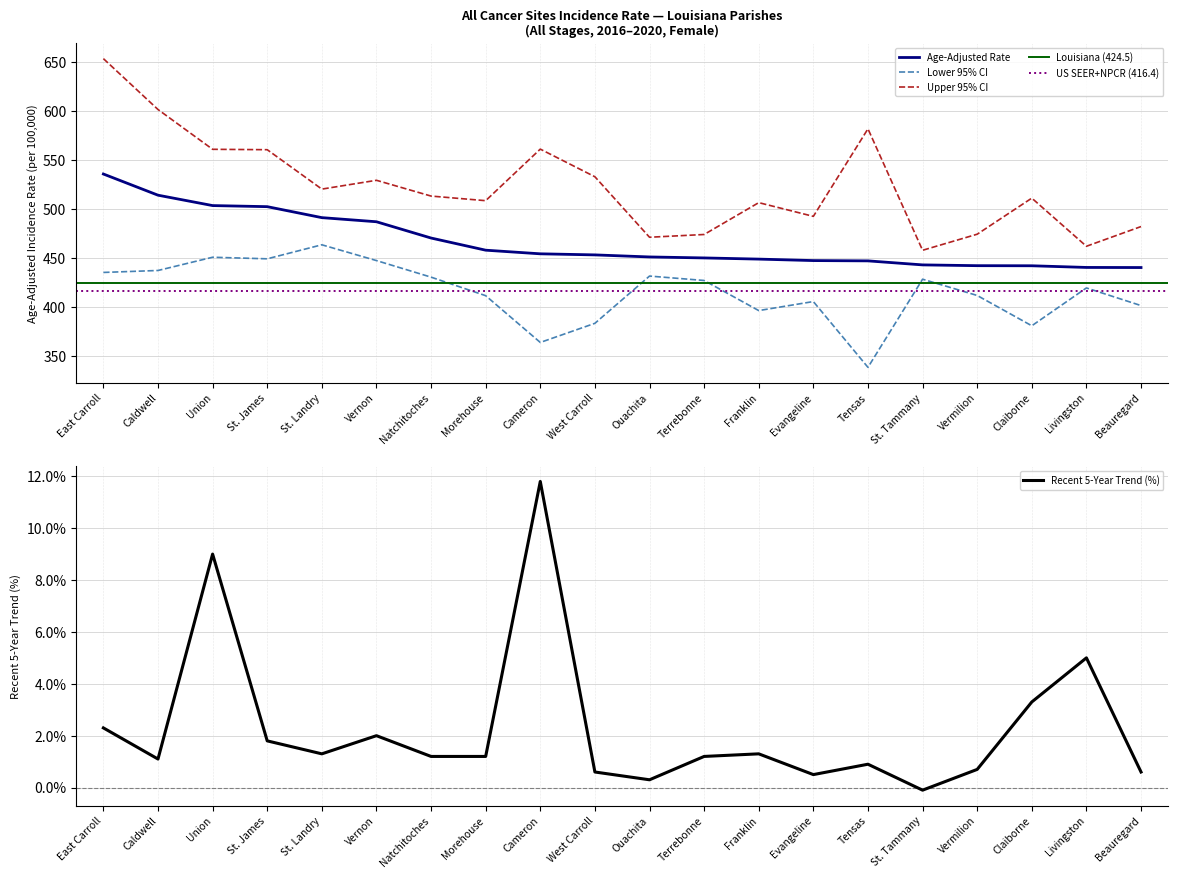

Between Union and Tensas, which is larger?

Union